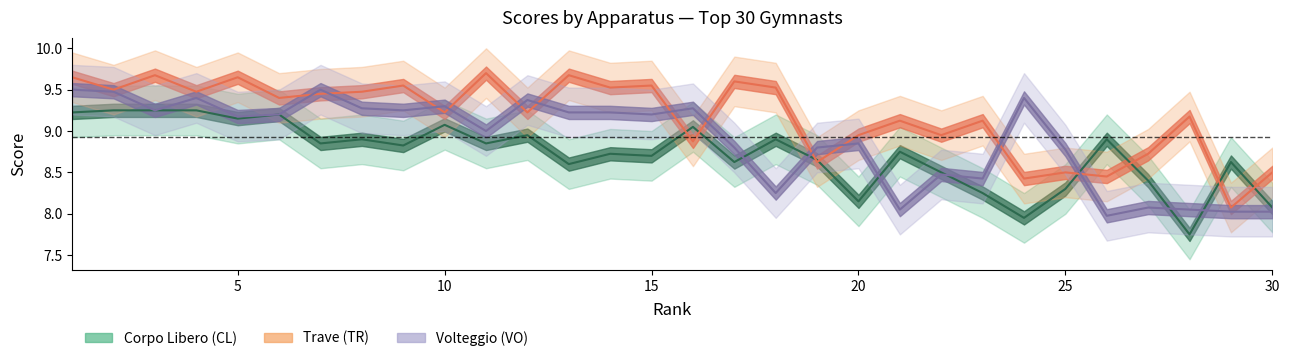

At which category does Tot_CL reach its first local peak?

6